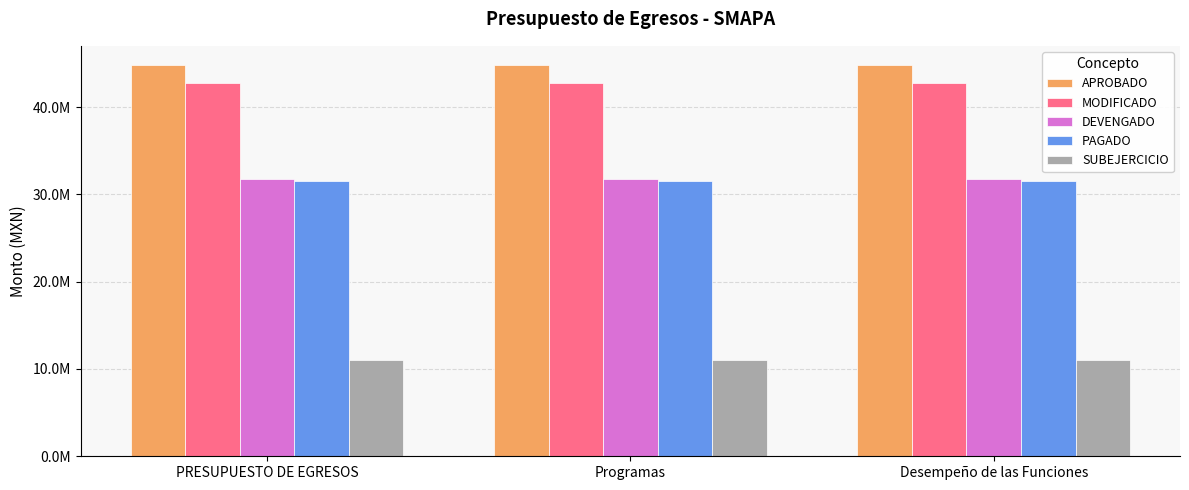

What is the greatest value displayed?

44775866.0